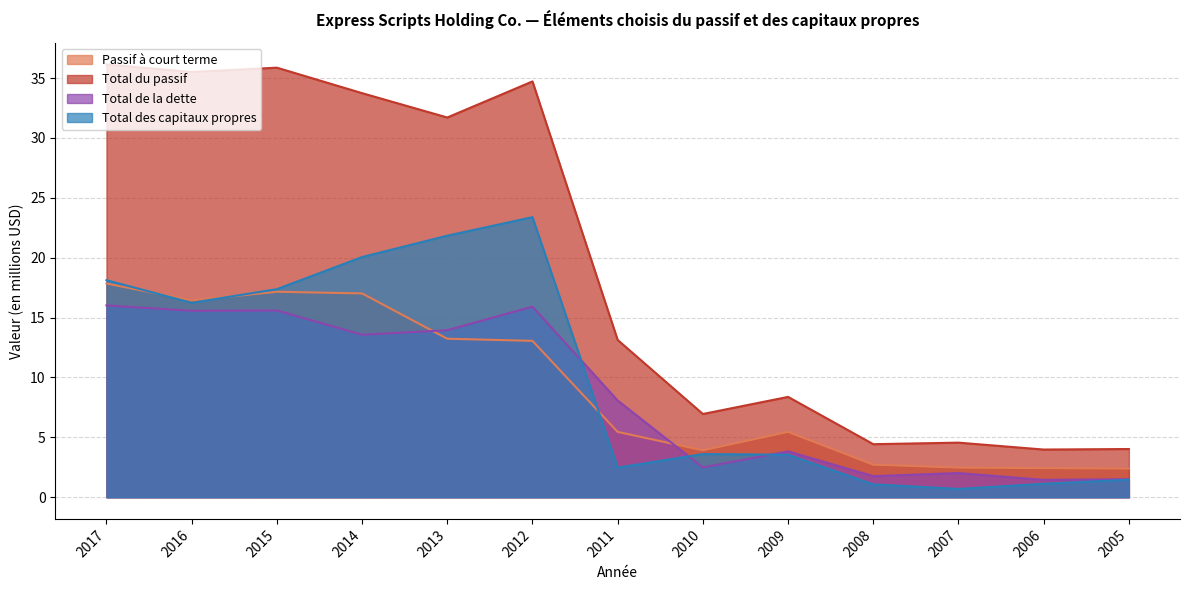

What is the difference between the highest and lowest values at 2016?

19.9